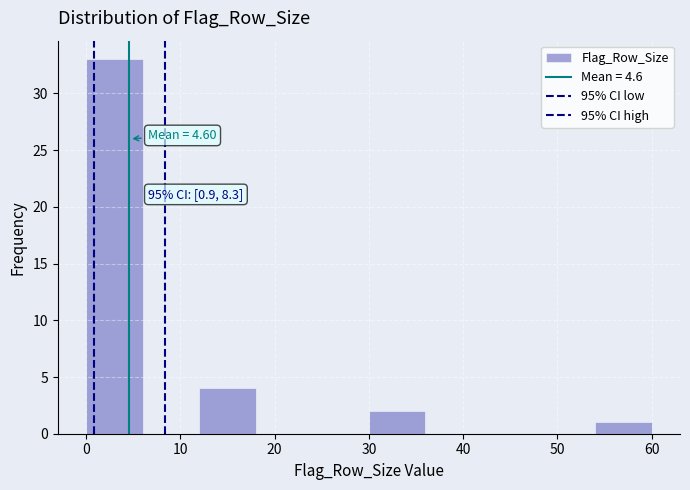

Which range on the x-axis has the tallest bar?

0 to 6